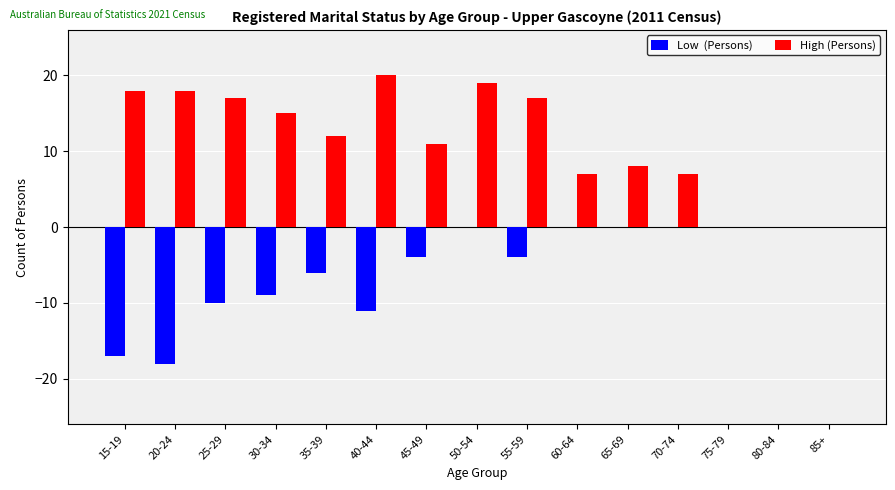

Does the chart contain stacked bars?

No